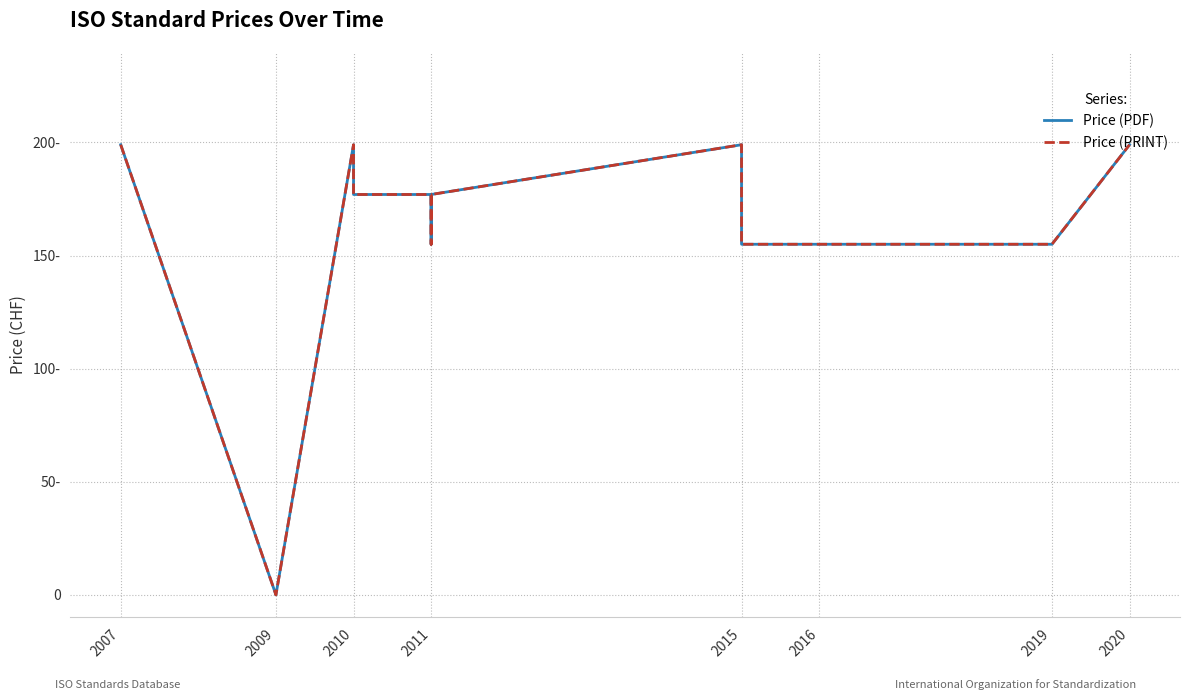

Where does the Price (PRINT) series first go above 177?

2007